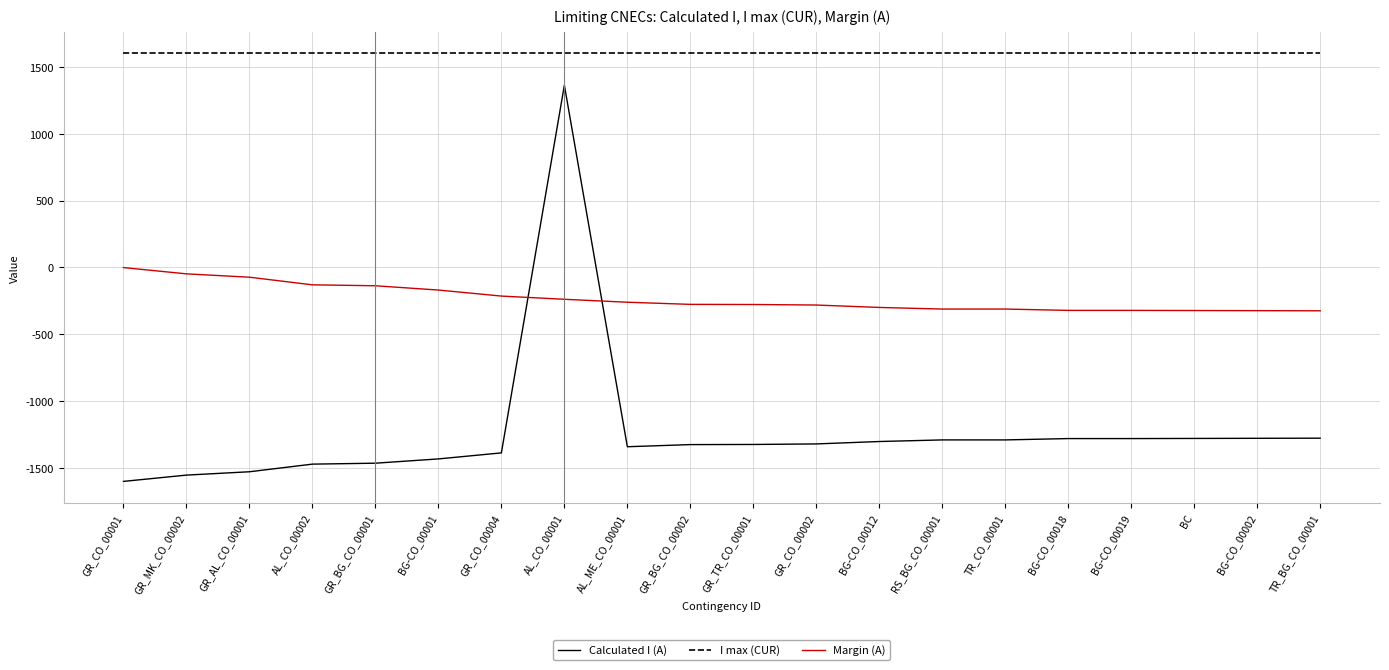

How many lines are shown in the chart?

3